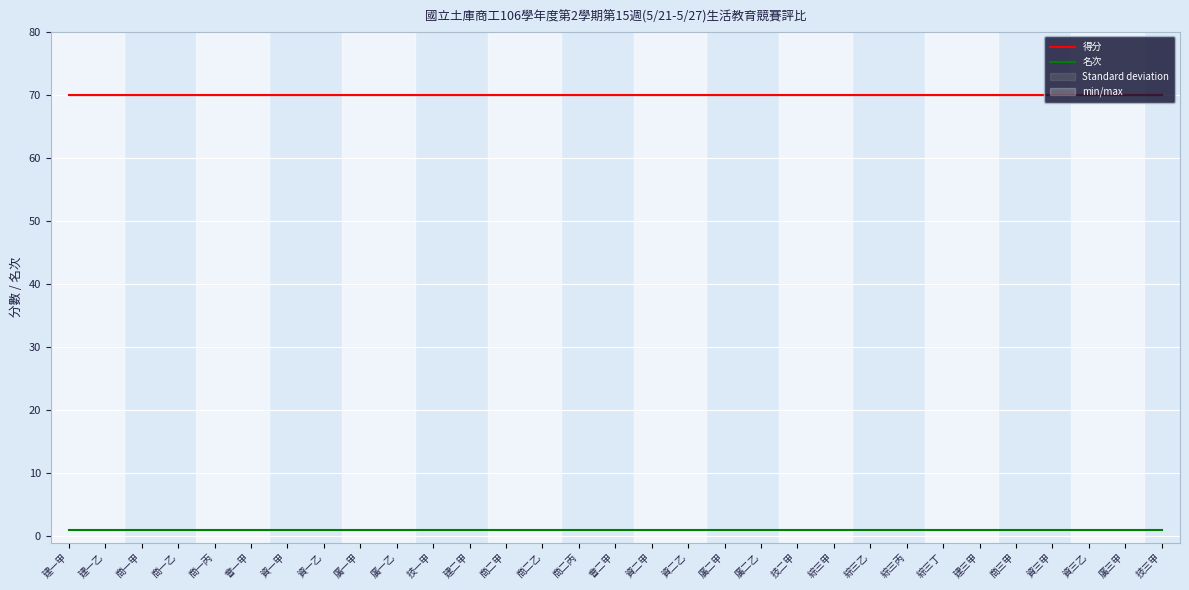

True or false: 名次 and 得分 cross at least once.

False